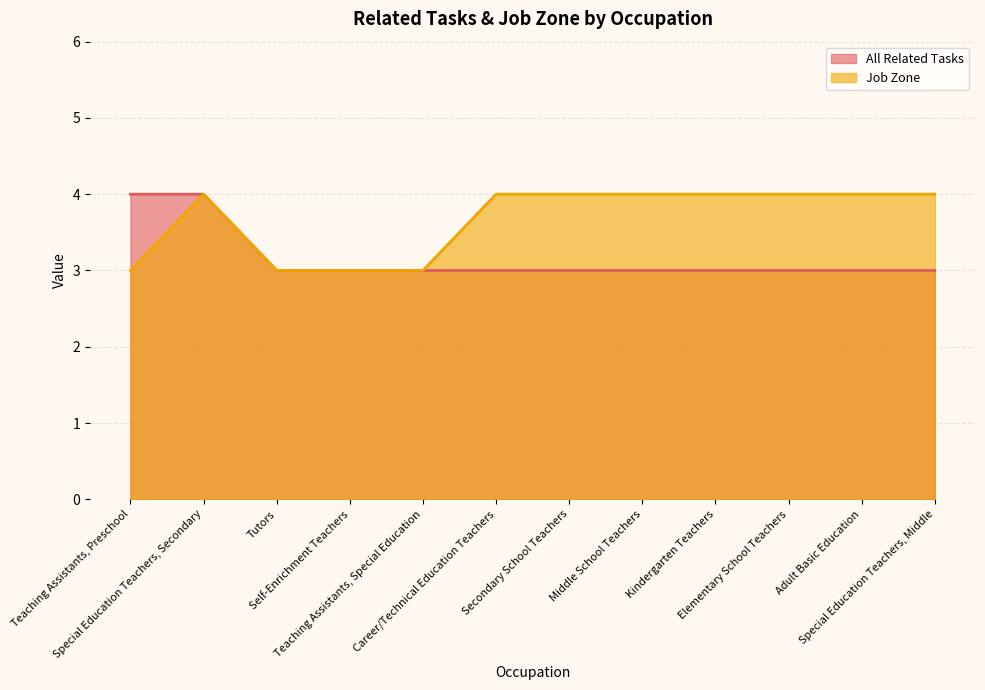

What is the approximate value of All Related Tasks at Elementary School Teachers?

3